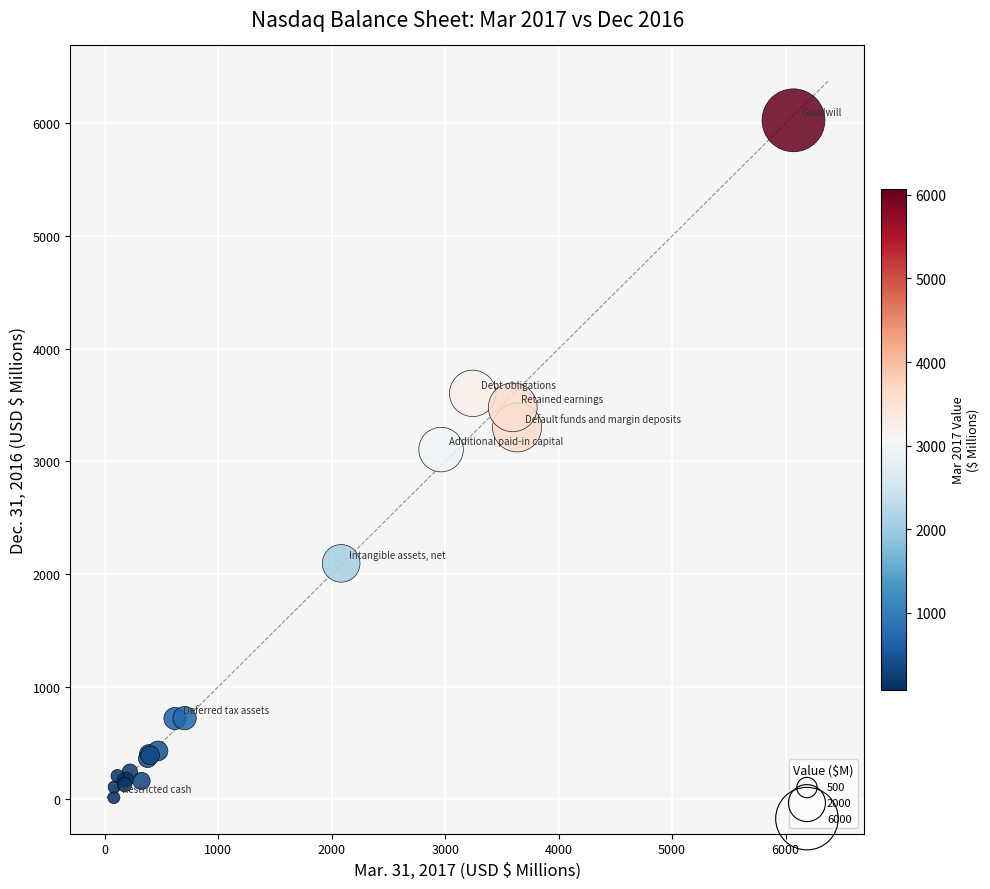

What Y value in the scatter plot is closest to 3021?

3104